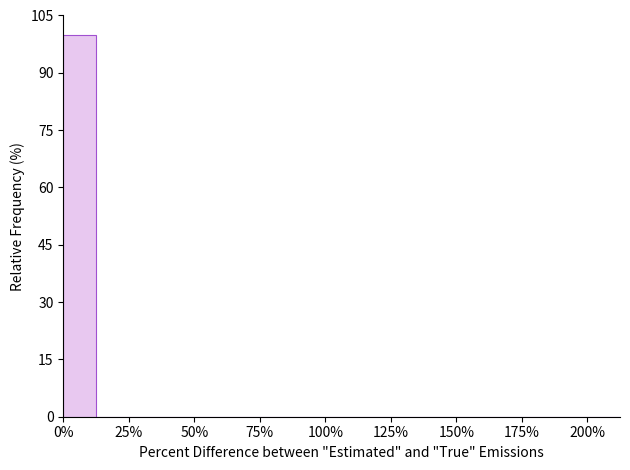

Around what value on the x-axis is the tallest bar? Give the approximate position of its centre, as read against the axis.

5